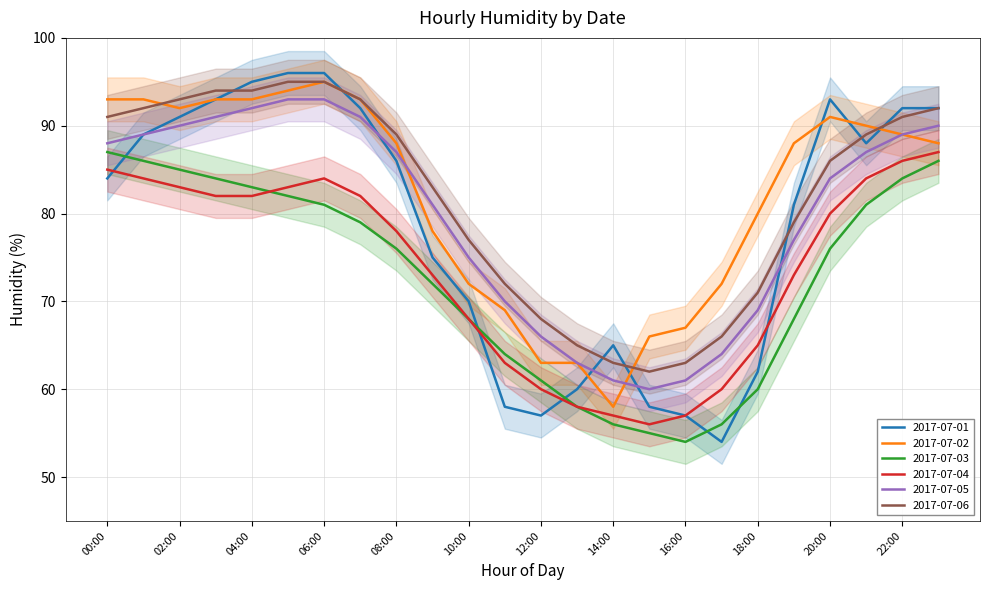

True or false: 2017-07-04 has a value of 130 at 08:00.

False